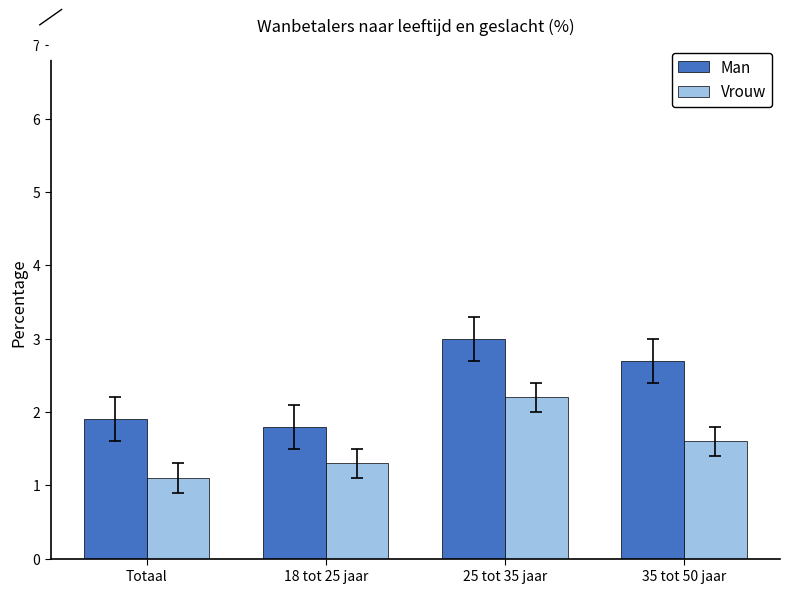

What is the value of the Vrouw bar at the 4th from the left?

1.6